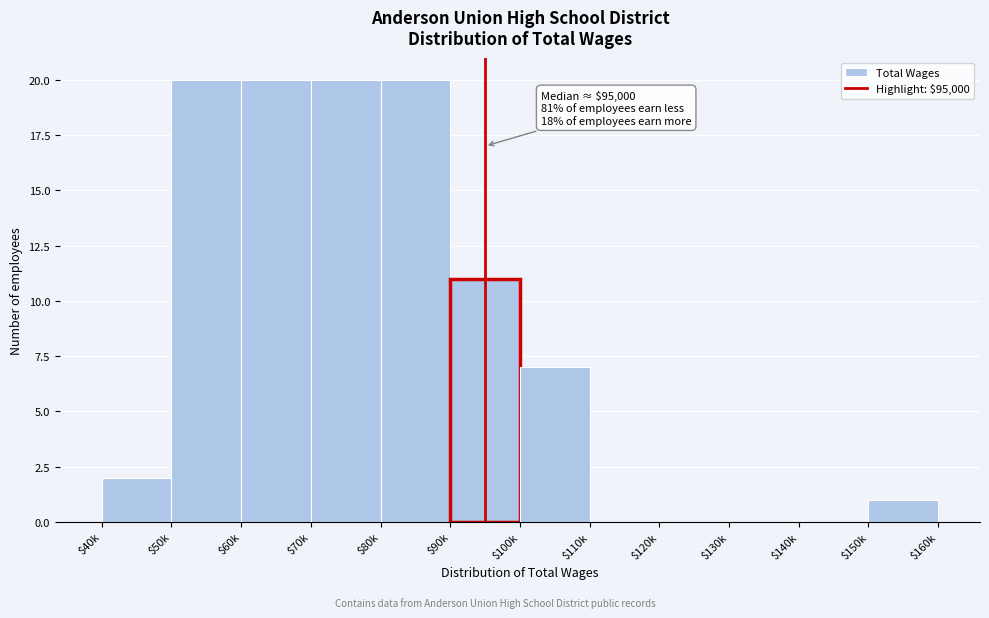

What is the maximum value shown in the chart?

20